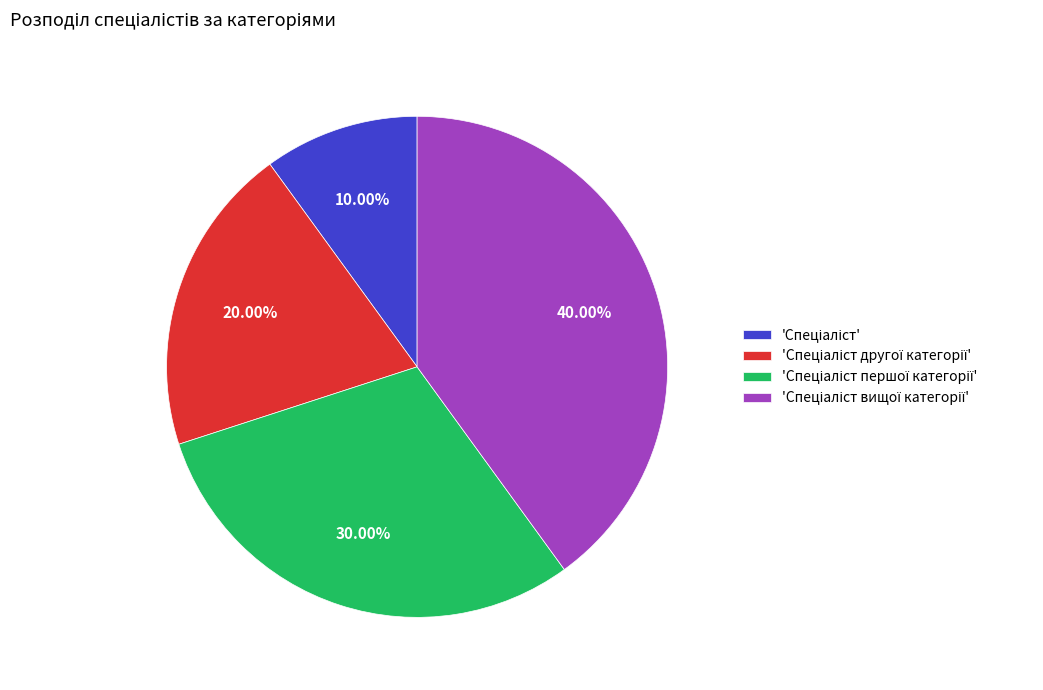

Is there a majority slice in this chart?

No